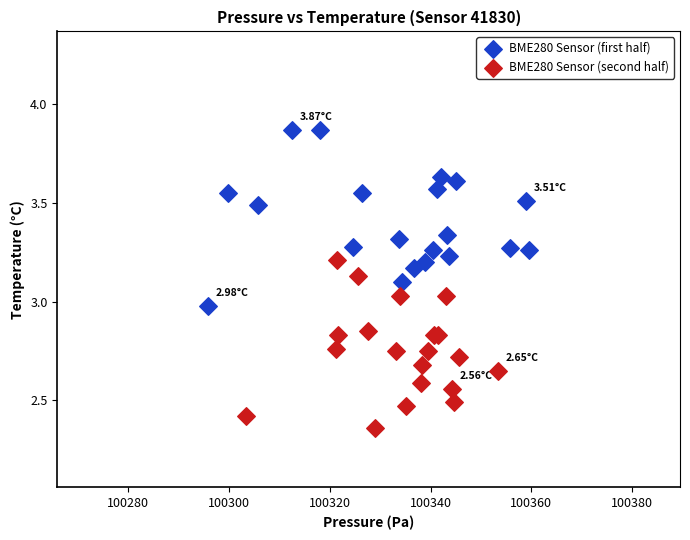

Which series reaches the maximum Y coordinate?

BME280 Sensor (first half)